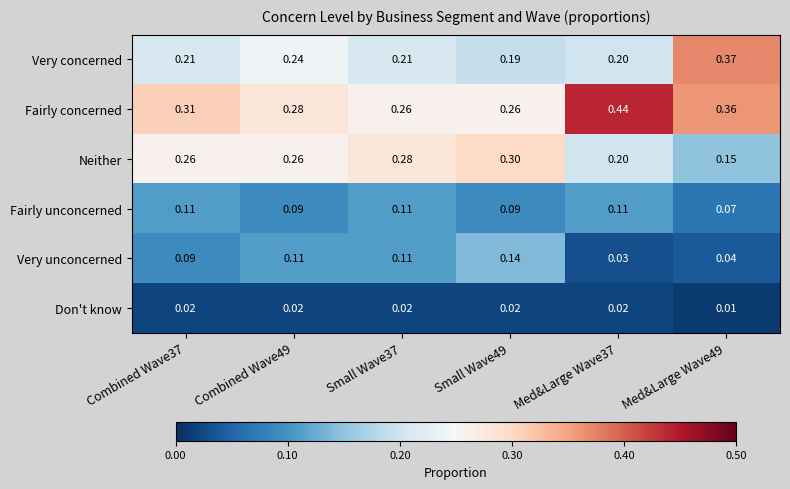

Is the value of Fairly concerned at Combined Wave49 greater than the value of Neither at Combined Wave49?

Yes